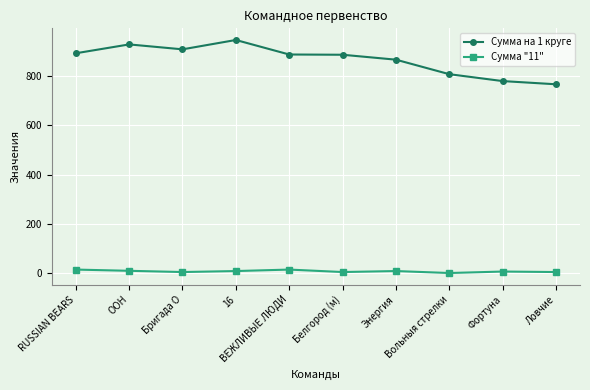

At how many categories does at least one series exceed 32?

10